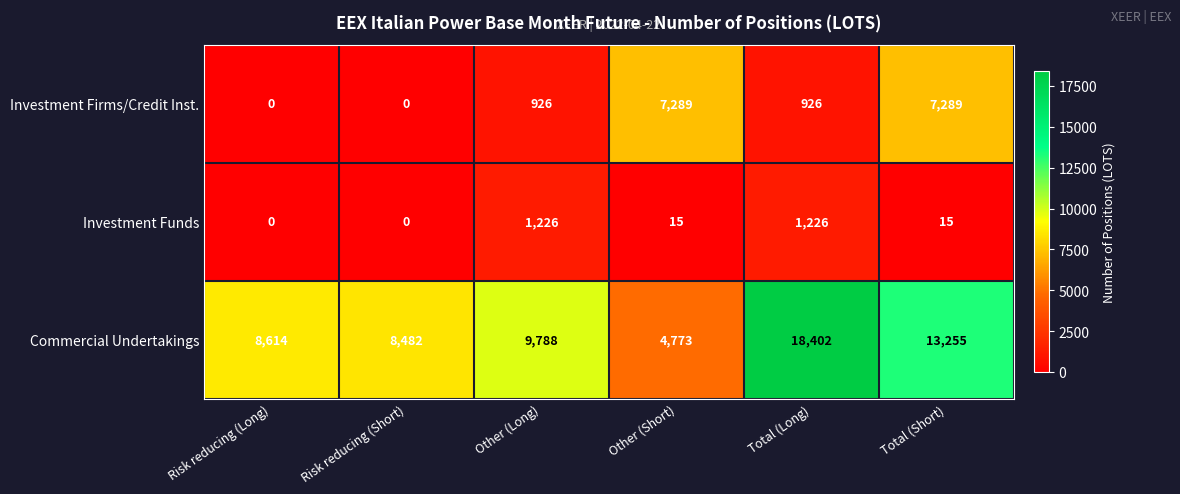

Reading left to right, extract all data points from this chart.

Investment Firms/Credit Inst.: Risk reducing (Long)=0	Risk reducing (Short)=0	Other (Long)=926	Other (Short)=7289	Total (Long)=926	Total (Short)=7289
Investment Funds: Risk reducing (Long)=0	Risk reducing (Short)=0	Other (Long)=1226	Other (Short)=15	Total (Long)=1226	Total (Short)=15
Commercial Undertakings: Risk reducing (Long)=8614	Risk reducing (Short)=8482	Other (Long)=9788	Other (Short)=4773	Total (Long)=18402	Total (Short)=13255